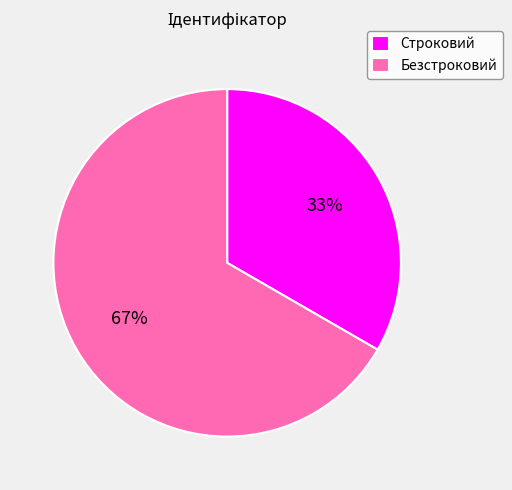

Is it true that Безстроковий is 67% of the pie?

True